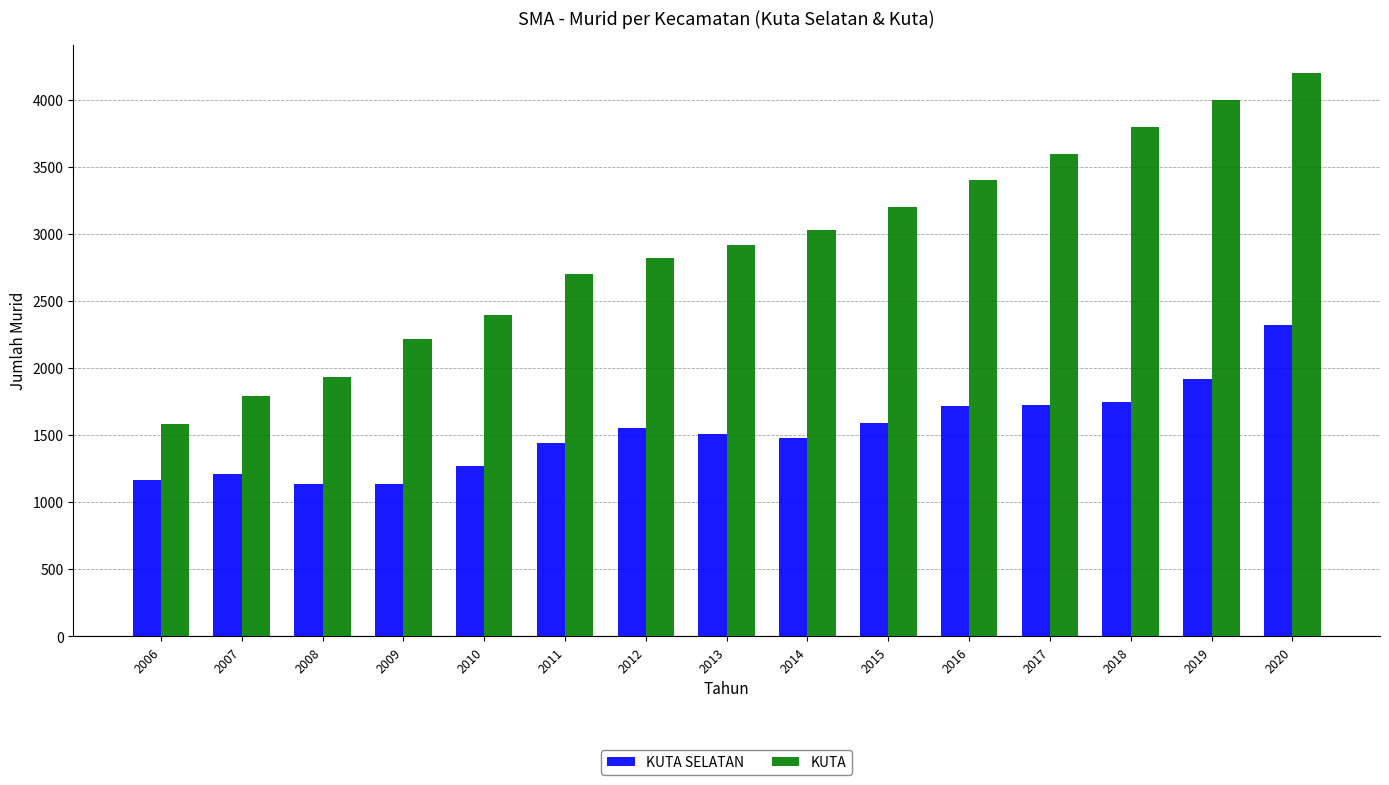

What is the minimum value shown in the chart?

1134